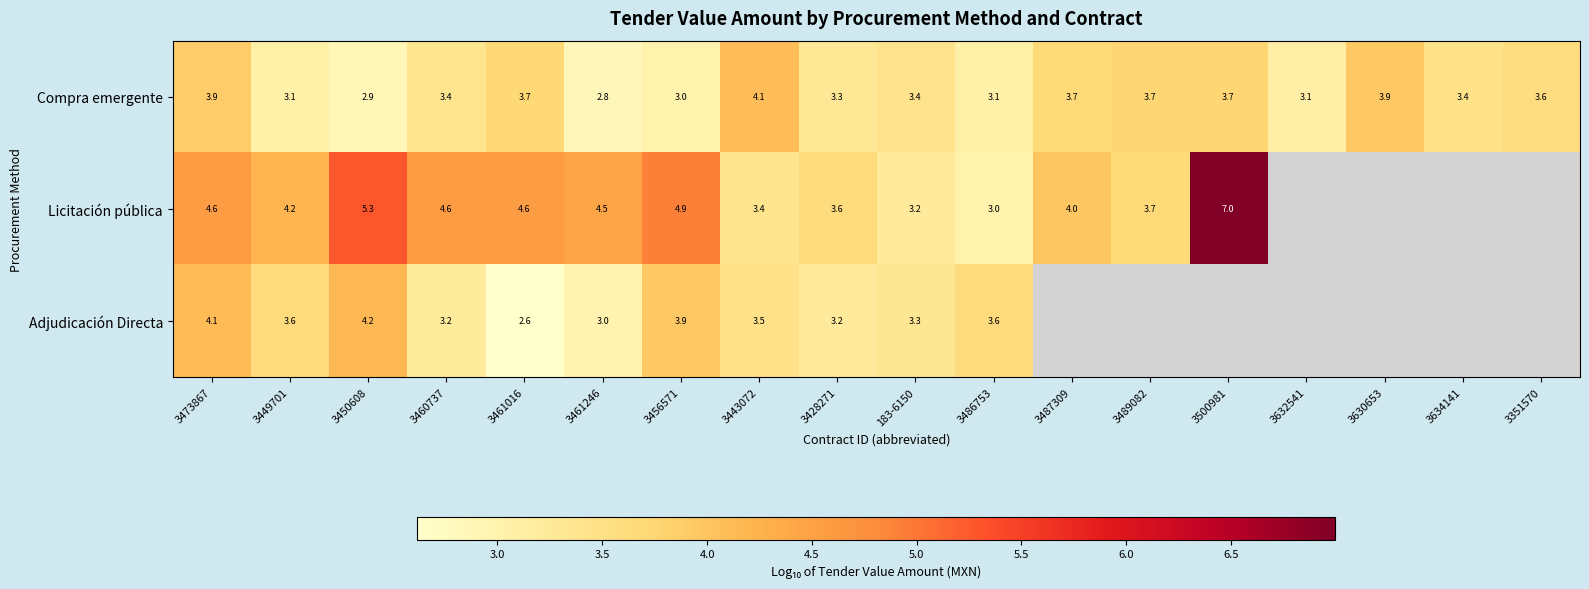

What is the difference between the second highest and minimum values in the Compra emergente series?

1.1